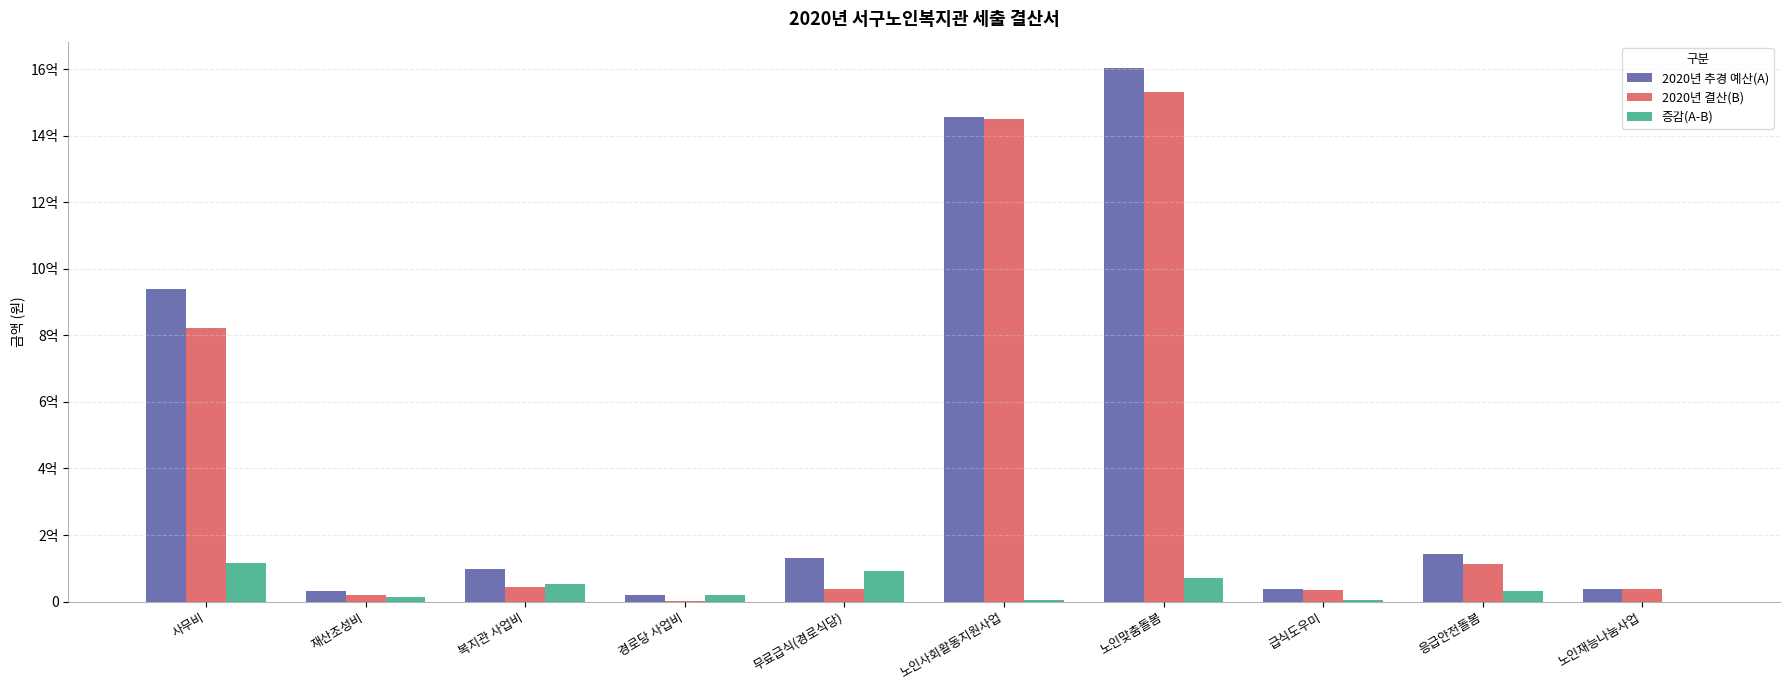

Which label corresponds to the smallest value in the chart?

노인재능나눔사업